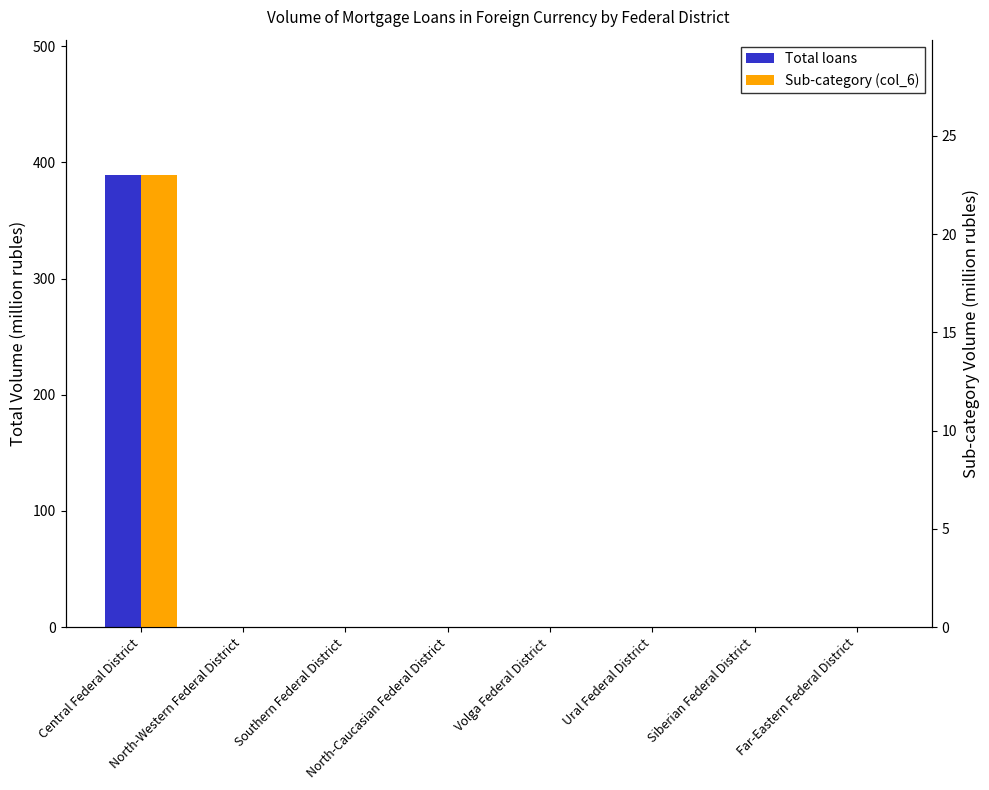

At how many categories does at least one series exceed 100?

1